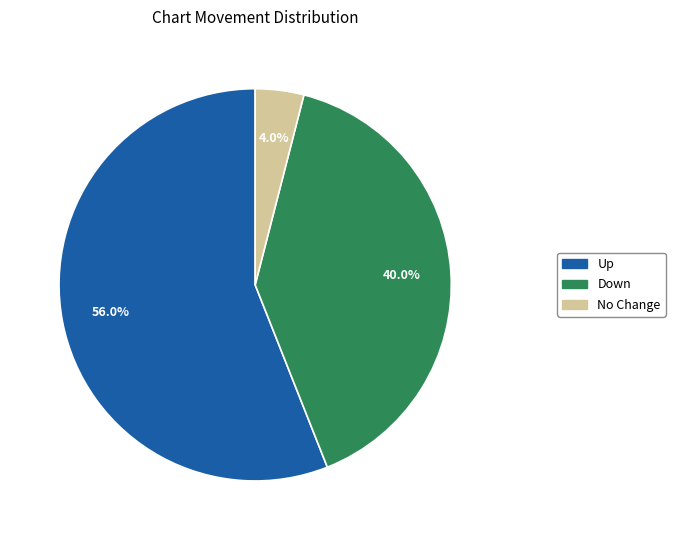

Is there any slice that represents more than half of the pie?

Yes